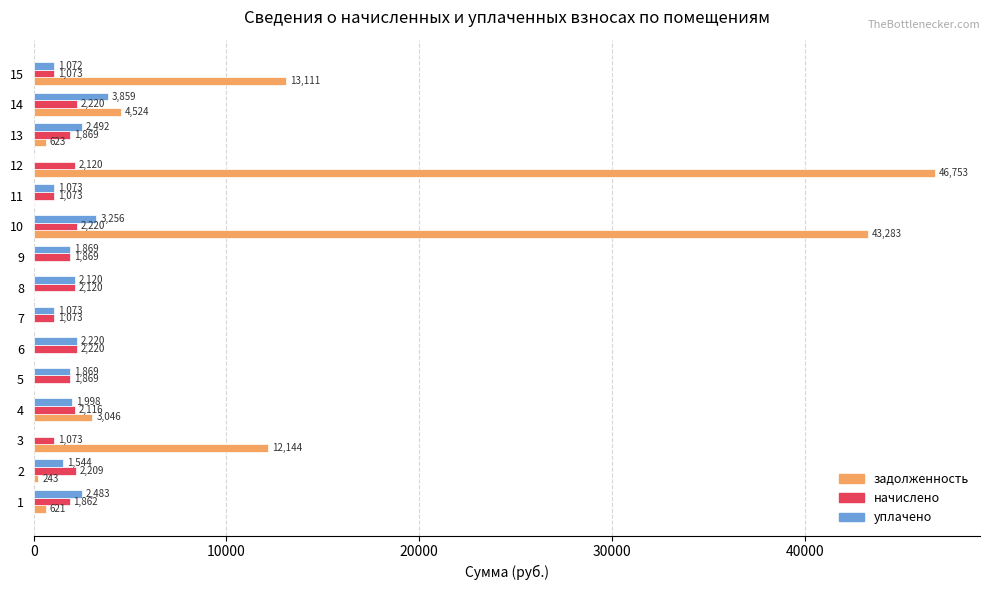

At which category is the sum across all series the highest?

12